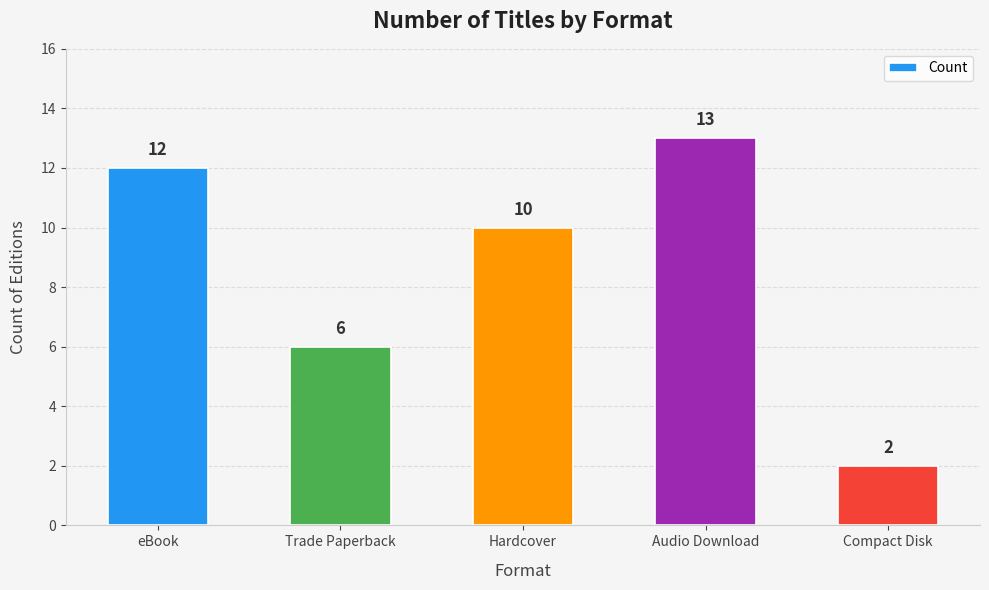

Approximately how many times larger is the value at Compact Disk compared to Audio Download?

0.2